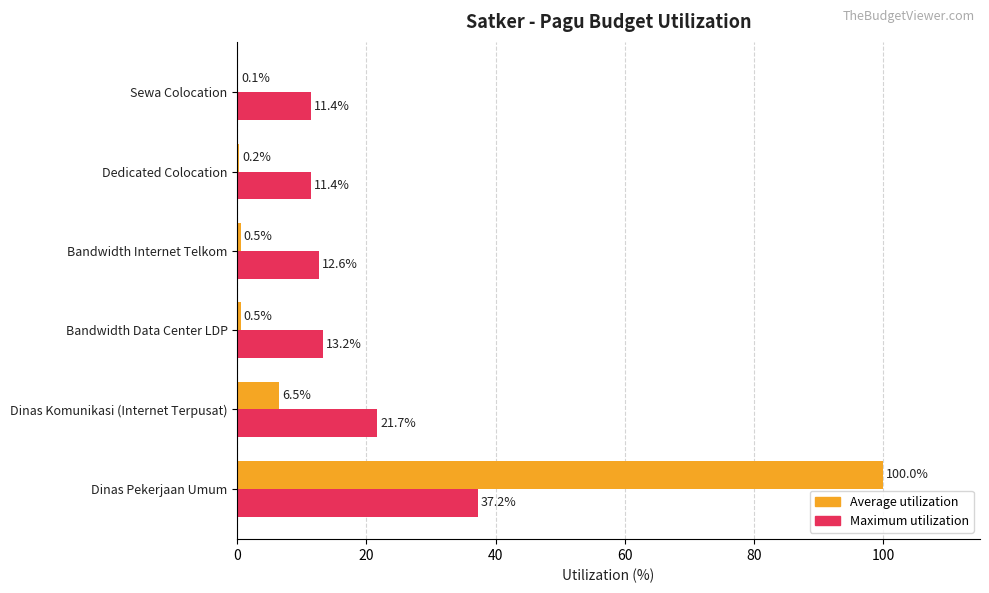

What is the maximum value shown in the chart?

100.0